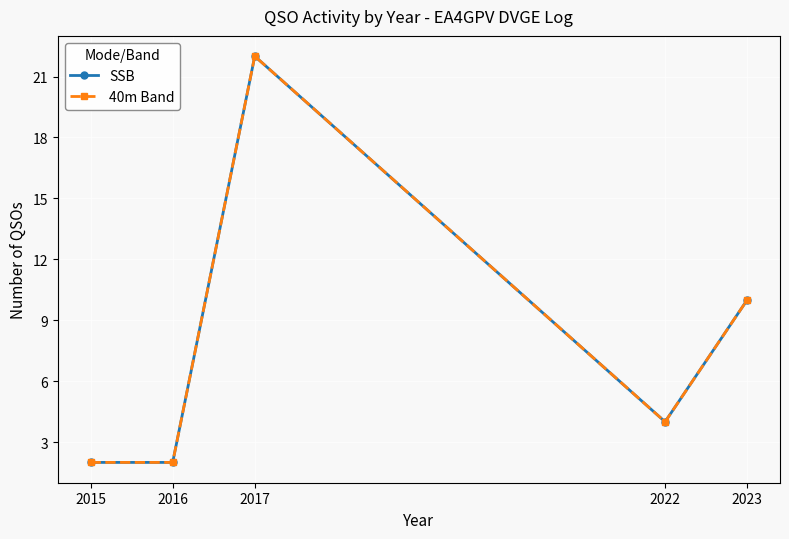

Count the 40m Band values in the range 2 to 10.

4